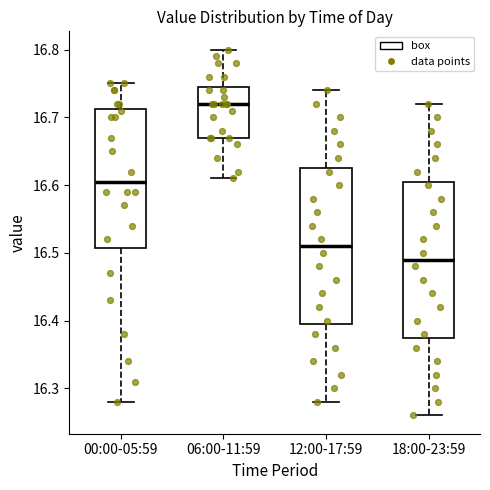

Reading left to right, read every box against the y-axis: the position of its median line, the range the box covers, and the ends of its whiskers. The values are not printed on the chart, so give them approximately, as read against the axis.

00:00-05:59: median 16.61, box 16.51 to 16.71, whiskers 16.28 to 16.75
06:00-11:59: median 16.72, box 16.67 to 16.75, whiskers 16.61 to 16.80
12:00-17:59: median 16.51, box 16.40 to 16.63, whiskers 16.28 to 16.74
18:00-23:59: median 16.49, box 16.38 to 16.61, whiskers 16.26 to 16.72